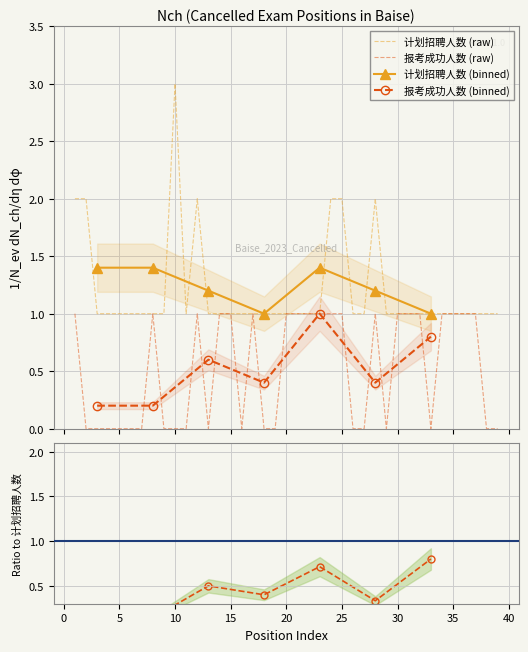

At how many categories does at least one series exceed 1?

7